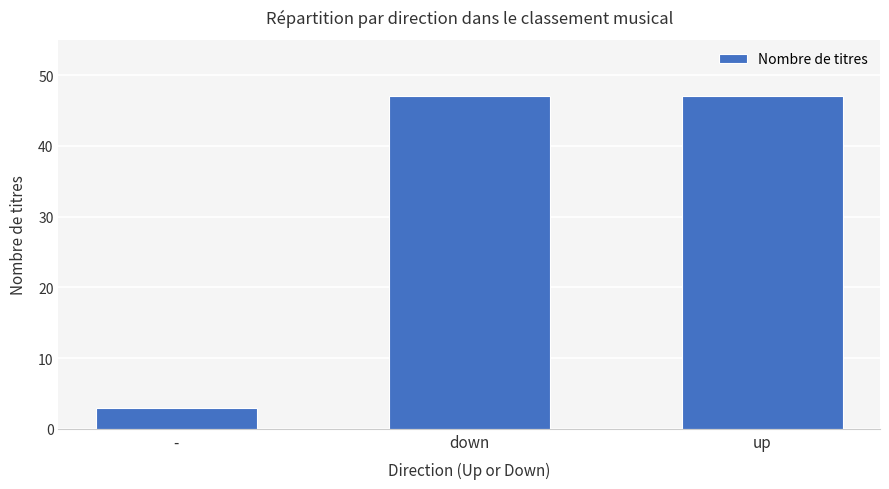

How many categories are shown in the chart?

3